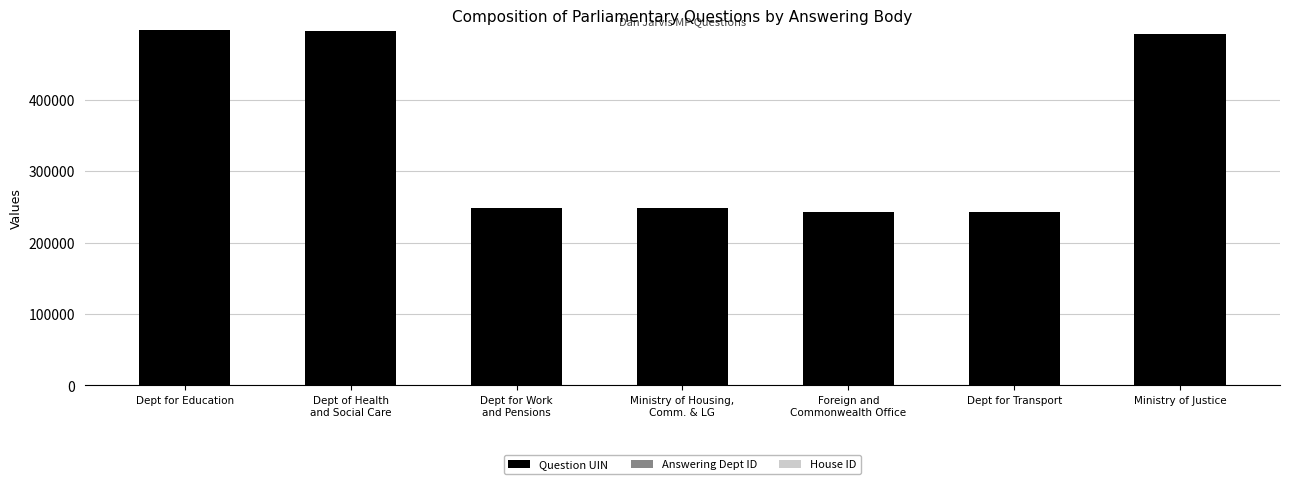

How many series are shown in this chart?

3